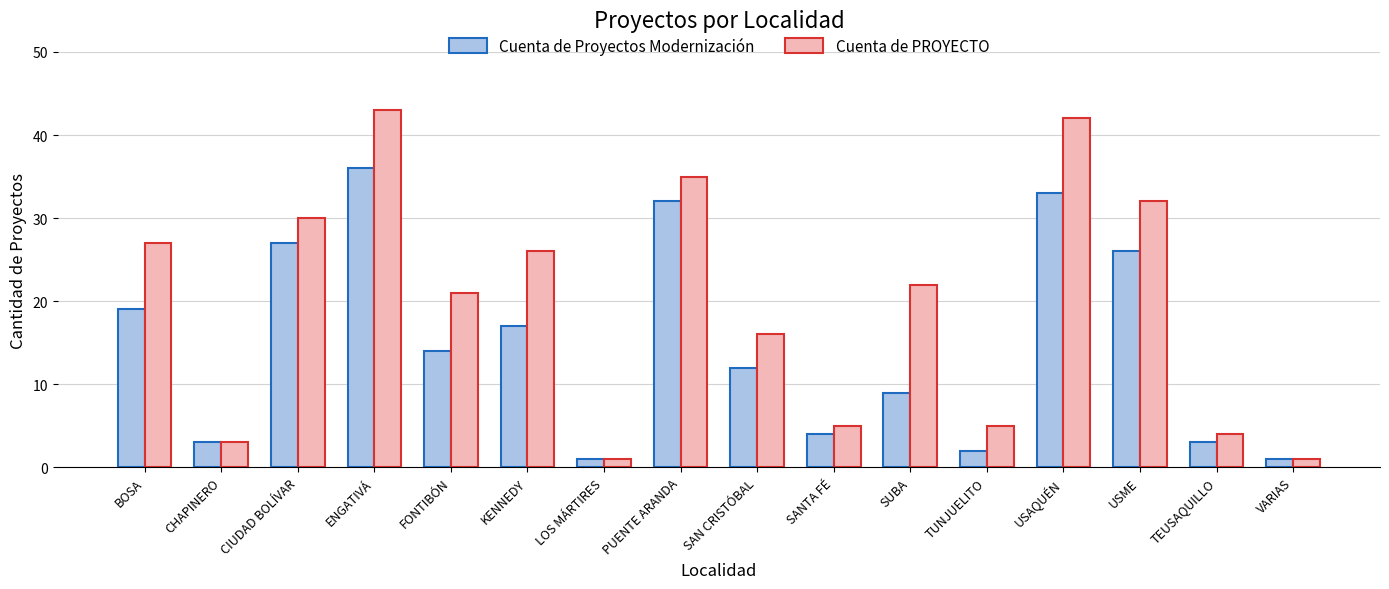

What are all the series names shown in the legend?

Cuenta de Proyectos Modernización, Cuenta de PROYECTO